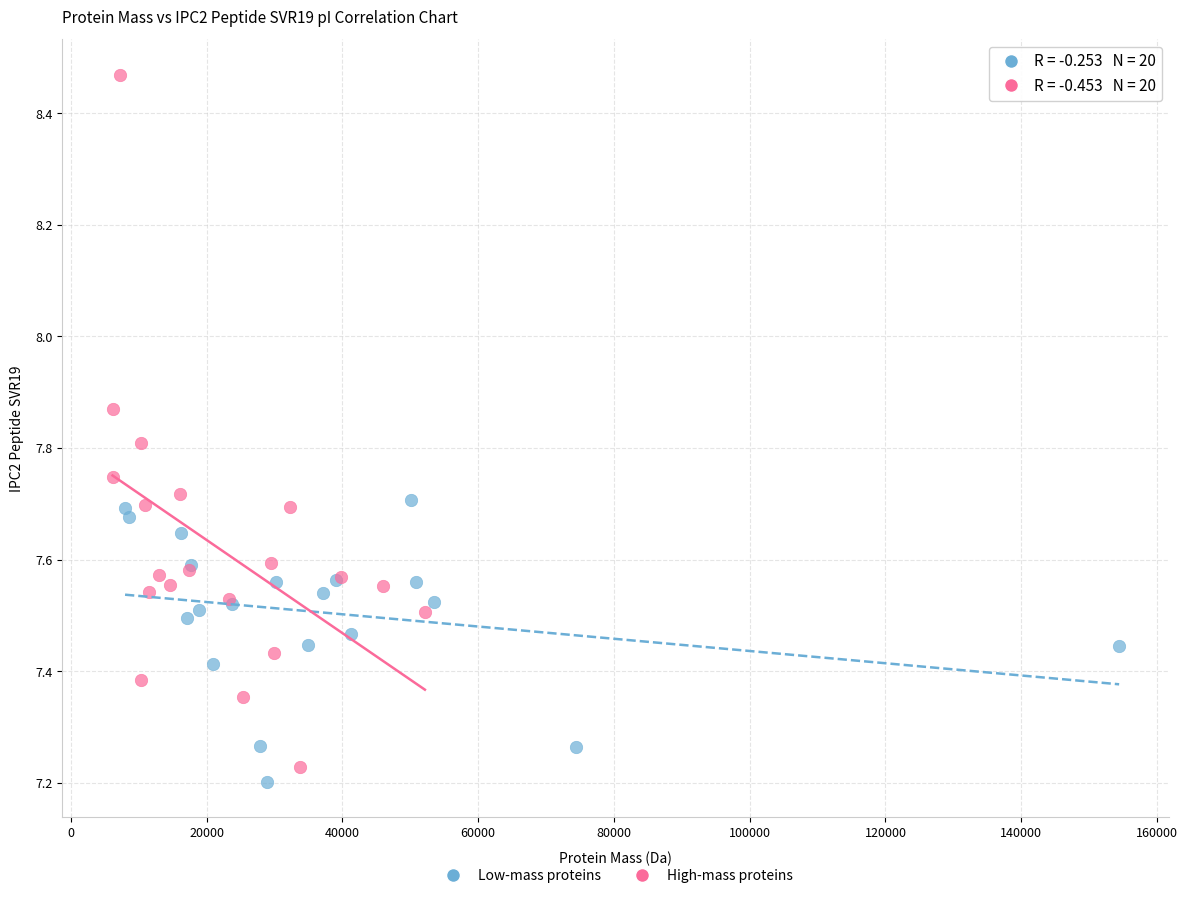

Which series reaches the maximum Y coordinate?

High-mass proteins